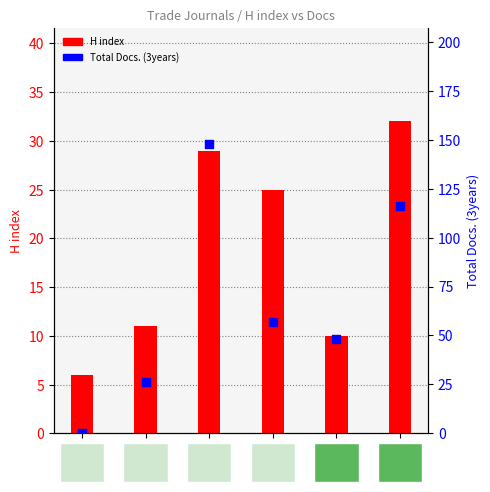

Which series has the widest spread of Y values?

Total Docs. (3years)